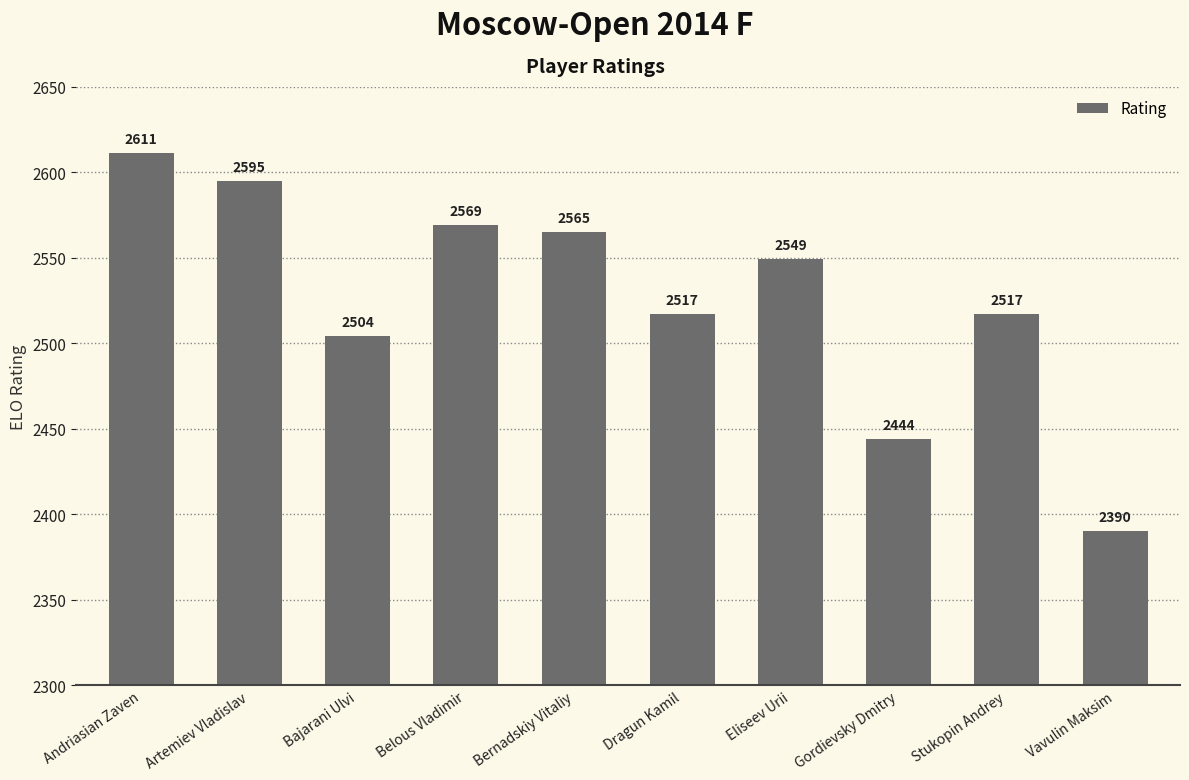

At which category does the chart reach its minimum across all series?

Vavulin Maksim